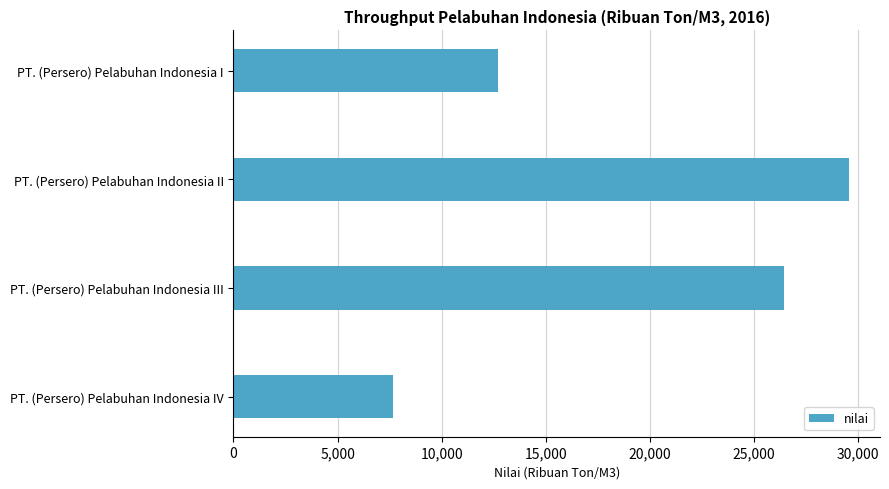

What is the maximum value shown in the chart?

29566